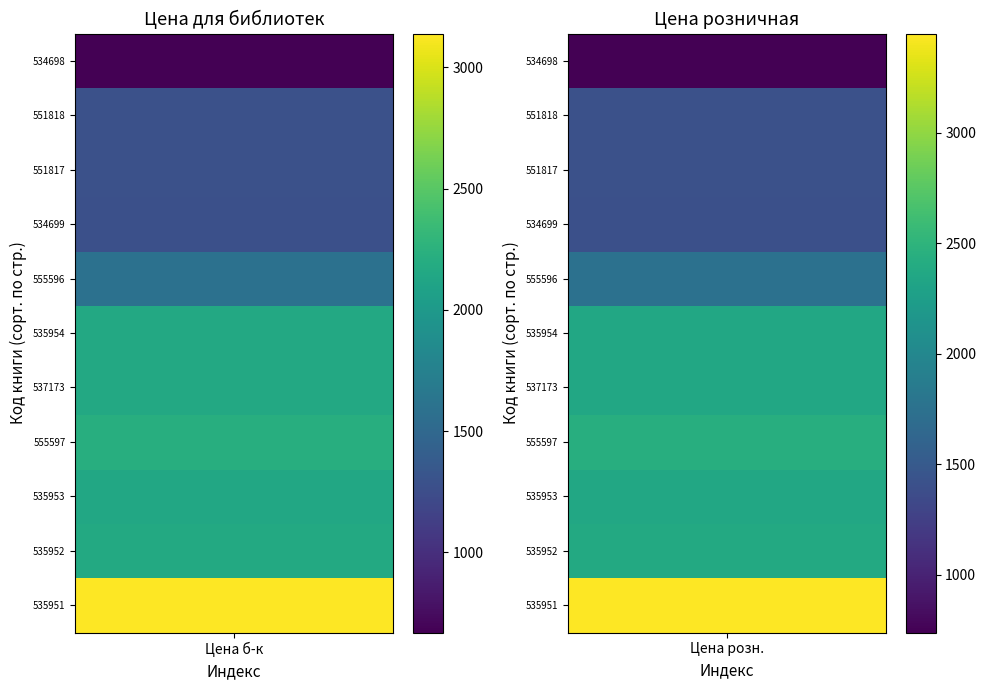

Between 0 and 1, which series saw the biggest shift?

535951